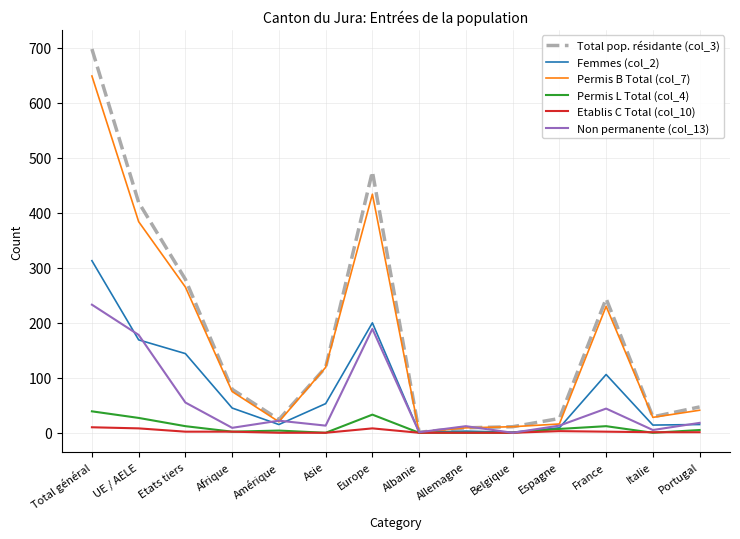

Read the Total pop. résidante (col_3) value at UE / AELE.

419